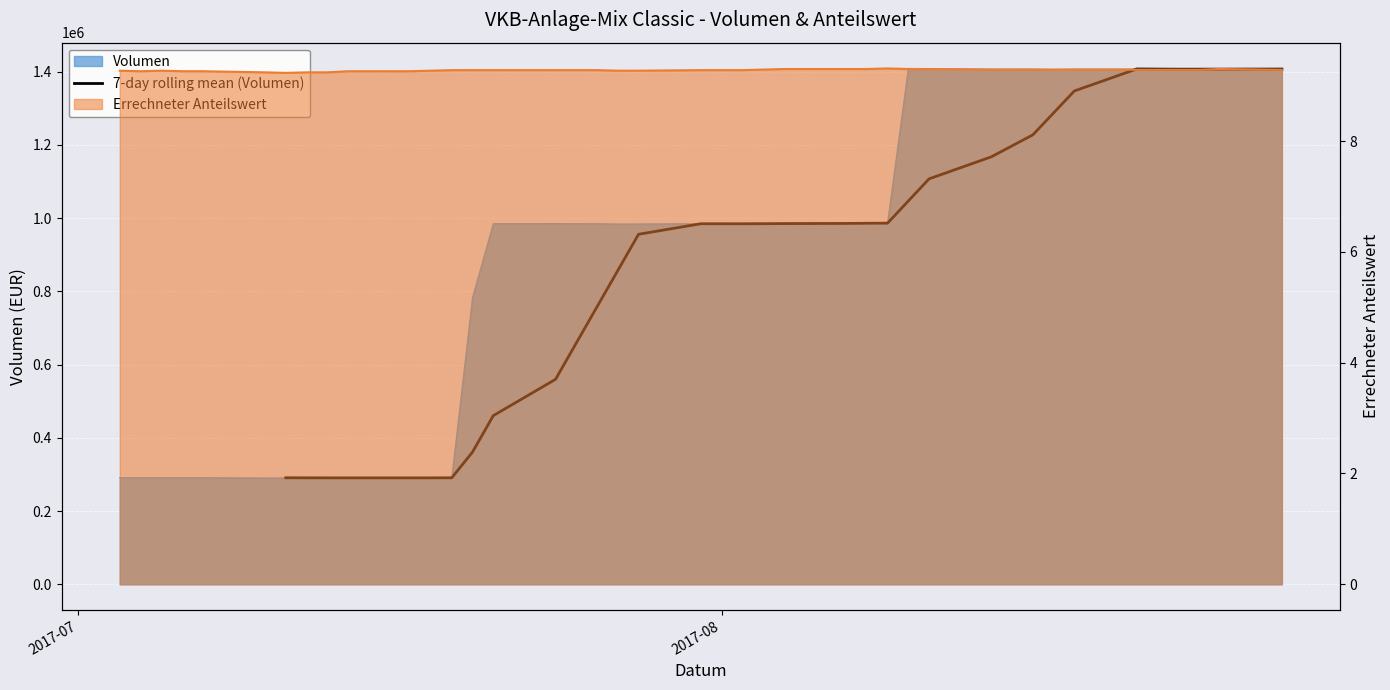

How many points are lower than both their immediate neighbors (excluding endpoints)?

3